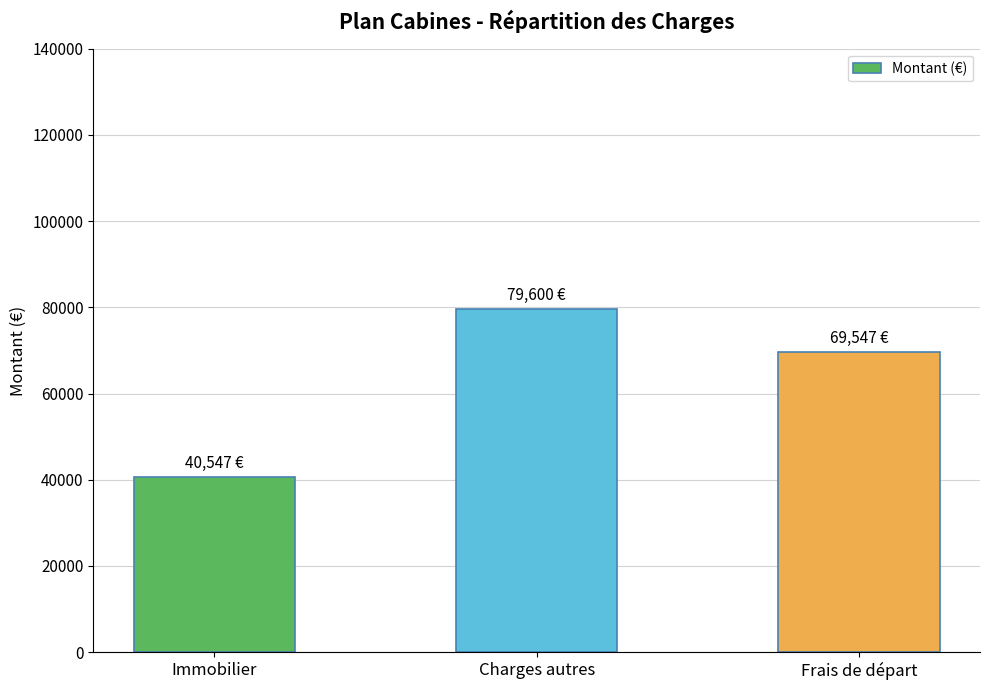

Rank the categories by value from lowest to highest.

Immobilier, Frais de départ, Charges autres